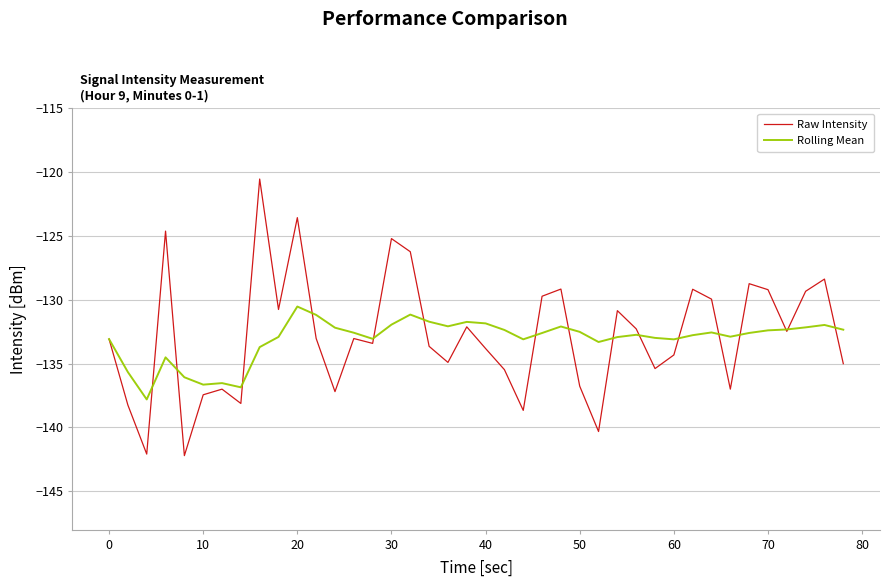

Rank the series by their maximum value, from highest to lowest.

Raw Intensity, Rolling Mean